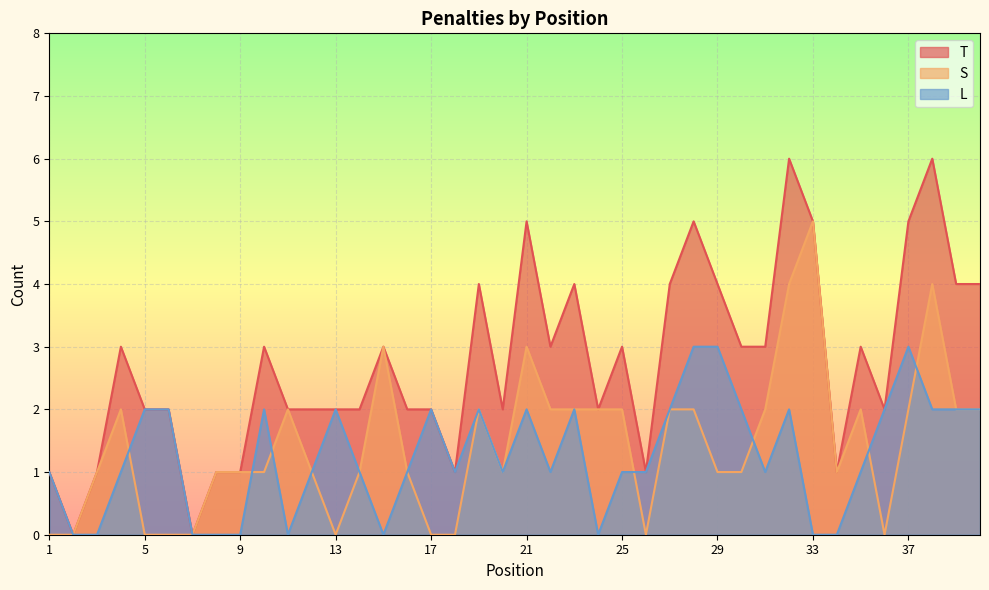

What is the difference between the highest and lowest values at 1?

1